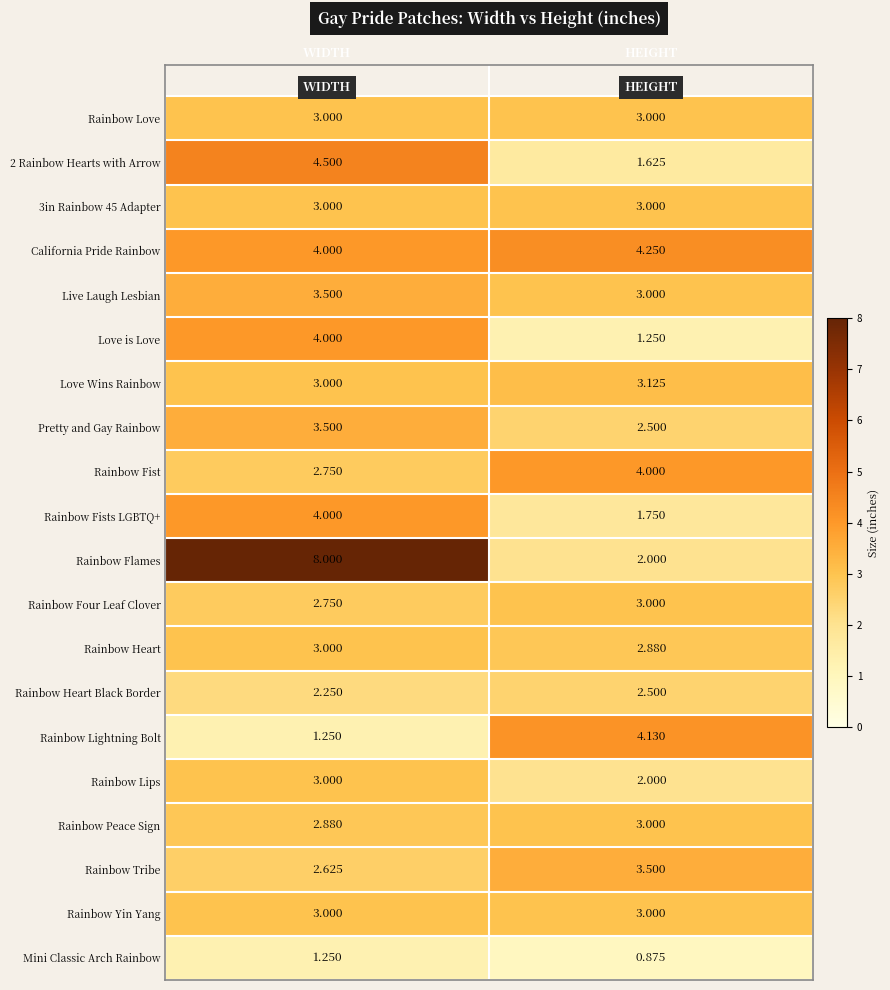

At which label does Rainbow Fists LGBTQ+ reach its minimum?

HEIGHT